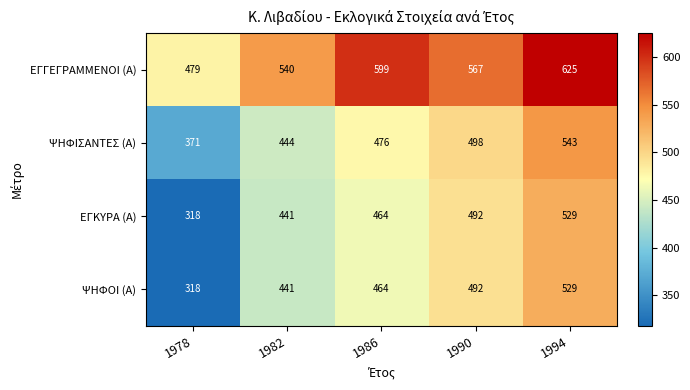

At which category is the sum across all series the highest?

1994